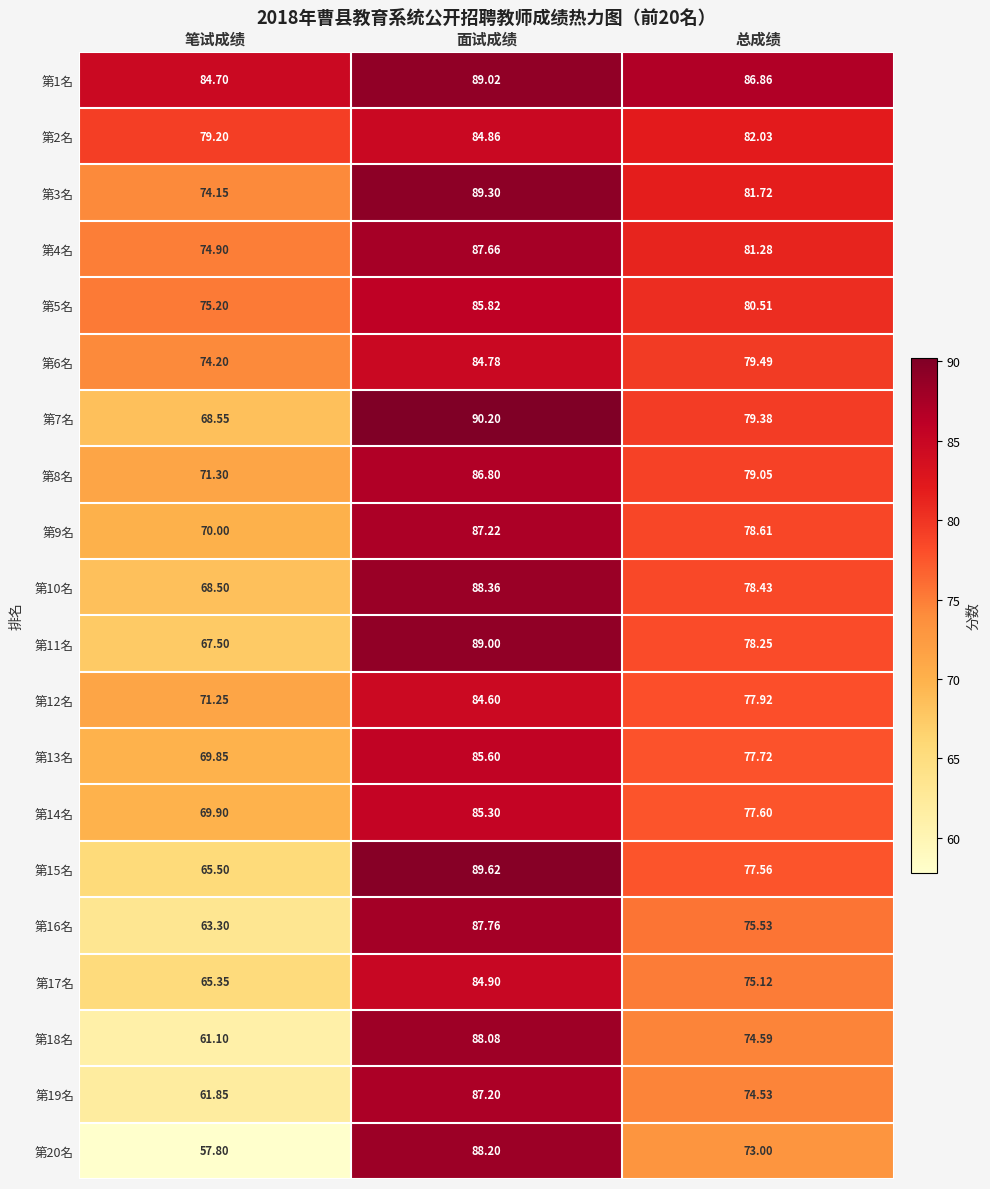

Which category has the lowest value across all series?

笔试成绩